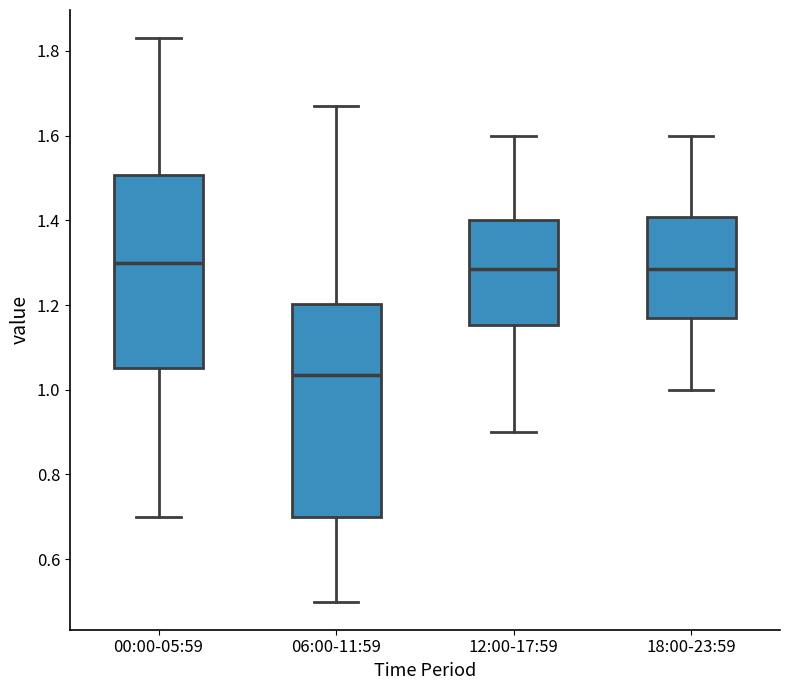

Reading left to right, read every box against the y-axis: the position of its median line, the range the box covers, and the ends of its whiskers. The values are not printed on the chart, so give them approximately, as read against the axis.

00:00-05:59: median 1.30, box 1.06 to 1.50, whiskers 0.70 to 1.84
06:00-11:59: median 1.04, box 0.70 to 1.20, whiskers 0.50 to 1.68
12:00-17:59: median 1.28, box 1.16 to 1.40, whiskers 0.90 to 1.60
18:00-23:59: median 1.28, box 1.18 to 1.40, whiskers 1.00 to 1.60